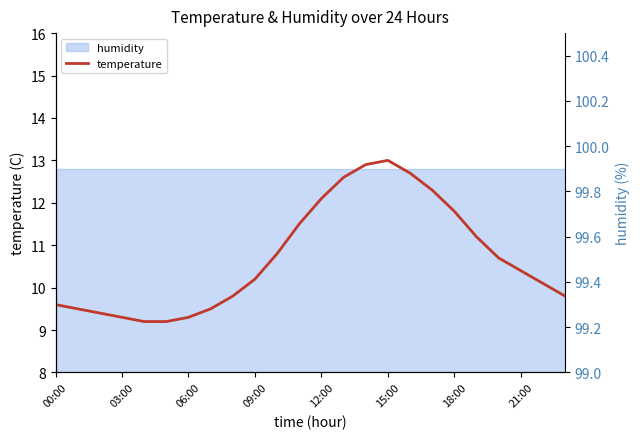

Which label corresponds to the largest value in the chart?

15:00